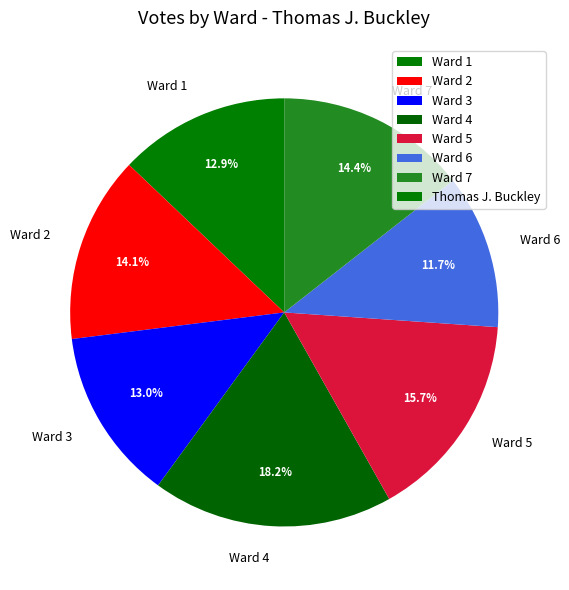

Which slice is the largest?

Ward 4